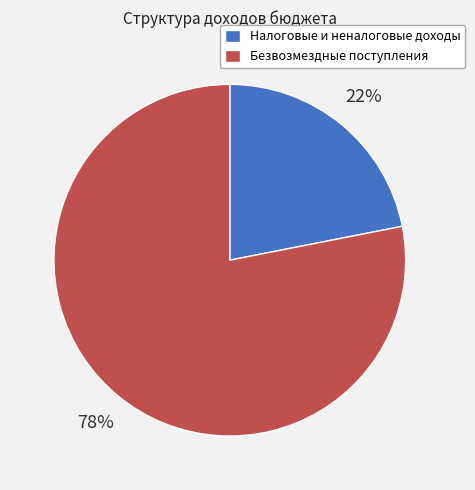

Between Безвозмездные поступления and Налоговые и неналоговые доходы, which is larger?

Безвозмездные поступления